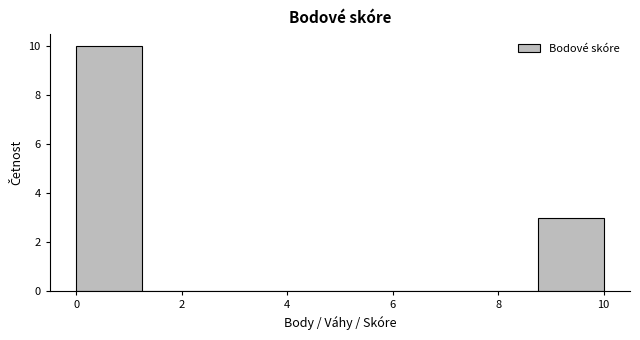

Reading left to right, list every bar in this chart as the range it spans on the x-axis followed by its height. Neither the bar edges nor the heights are printed on the chart, so give them approximately, as read against the axes.

0.00 to 1.25: 10
1.25 to 2.50: 0
2.50 to 3.75: 0
3.75 to 5.00: 0
5.00 to 6.25: 0
6.25 to 7.50: 0
7.50 to 8.75: 0
8.75 to 10.00: 3